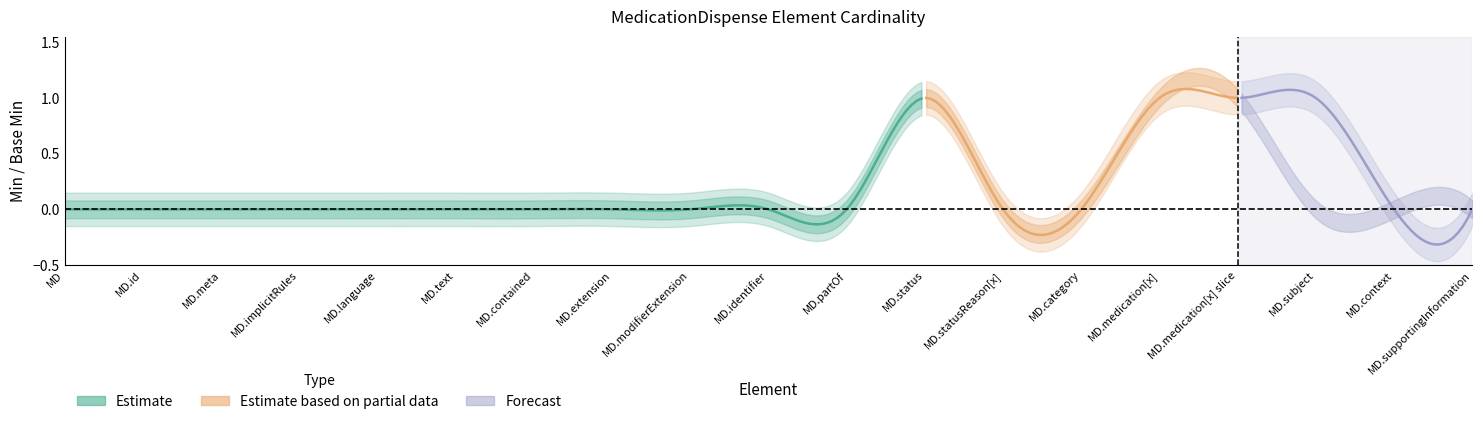

How many positive values does the Base Min series have?

3